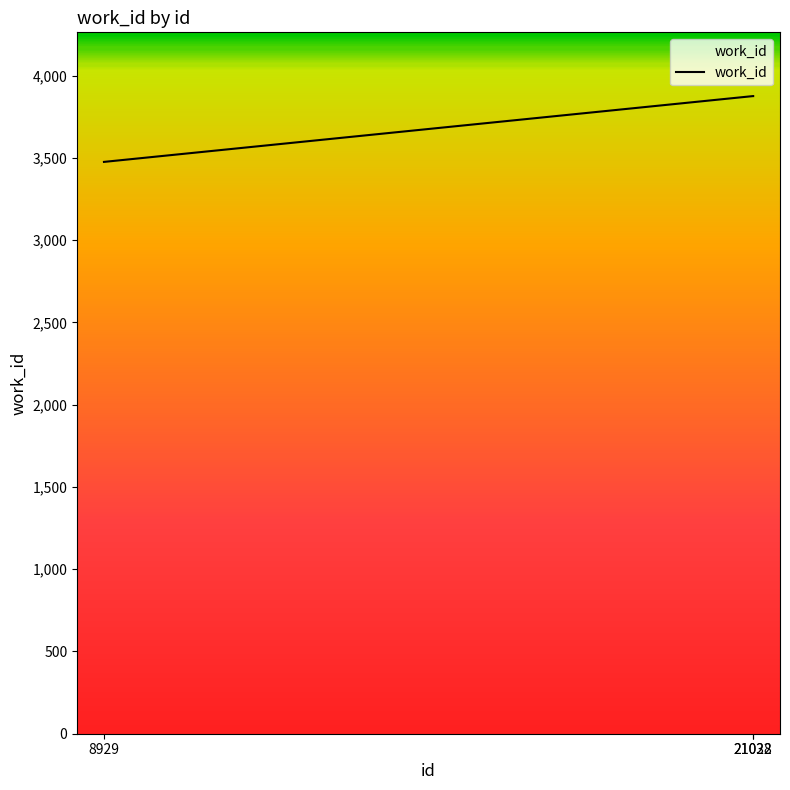

At which category does the chart reach its minimum across all series?

8929